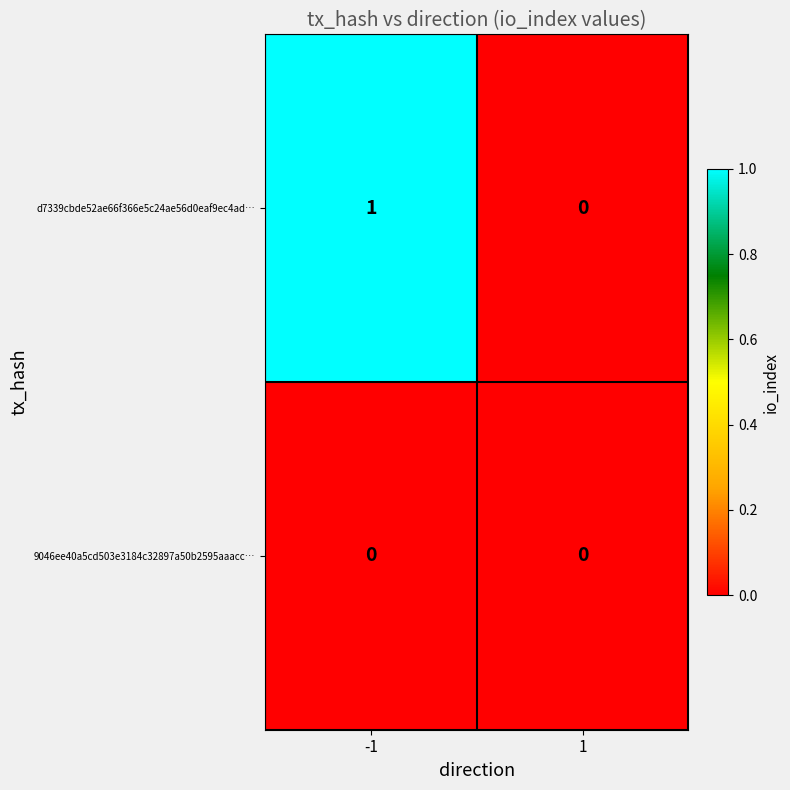

Which series has the widest spread of values?

d7339cbde52ae66f366e5c24ae56d0eaf9ec4ad…